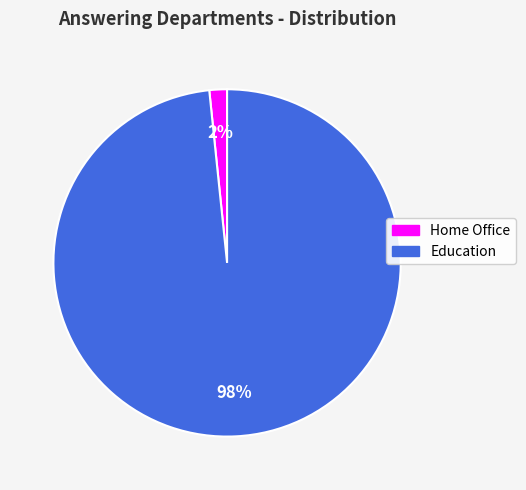

Is the sum of Education and Home Office greater than half?

Yes